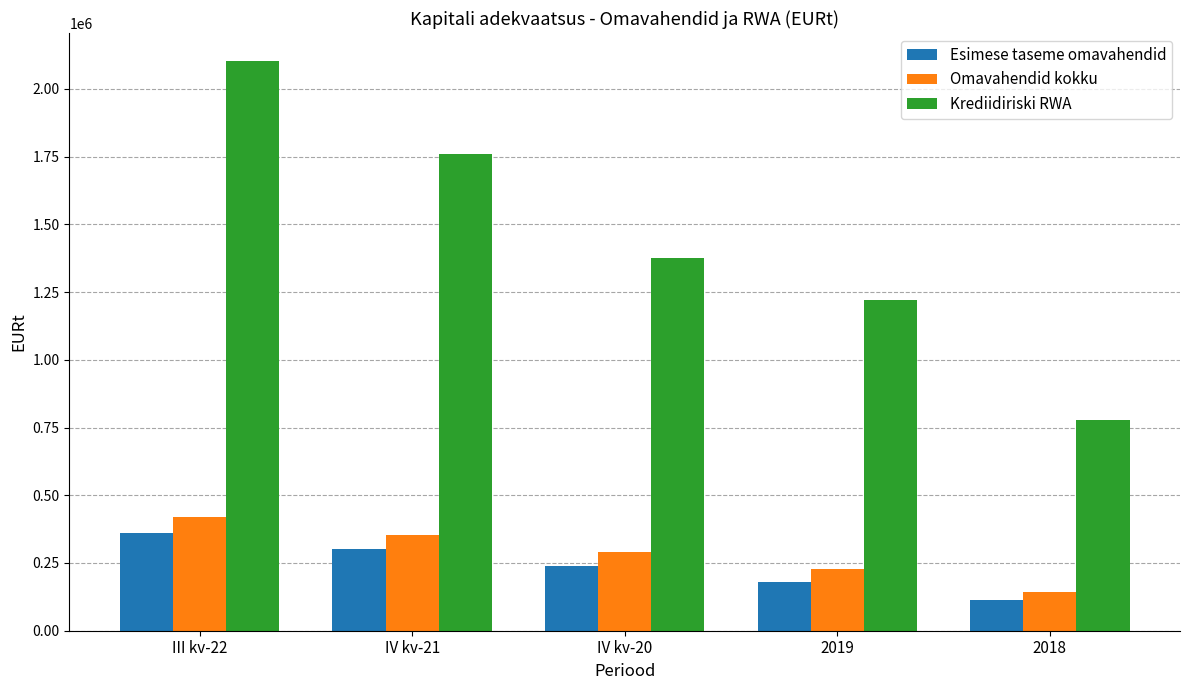

Reading right to left, what are all the values shown in this chart?

Esimese taseme omavahendid: 2018=113777.3	2019=181500.5	IV kv-20=238978.3	IV kv-21=302763.7	III kv-22=359217.4
Omavahendid kokku: 2018=143777.3	2019=229000.5	IV kv-20=289478.3	IV kv-21=352836.5	III kv-22=419717.4
Krediidiriski RWA: 2018=778555.0	2019=1222091.4	IV kv-20=1375536.3	IV kv-21=1758288.3	III kv-22=2100904.1